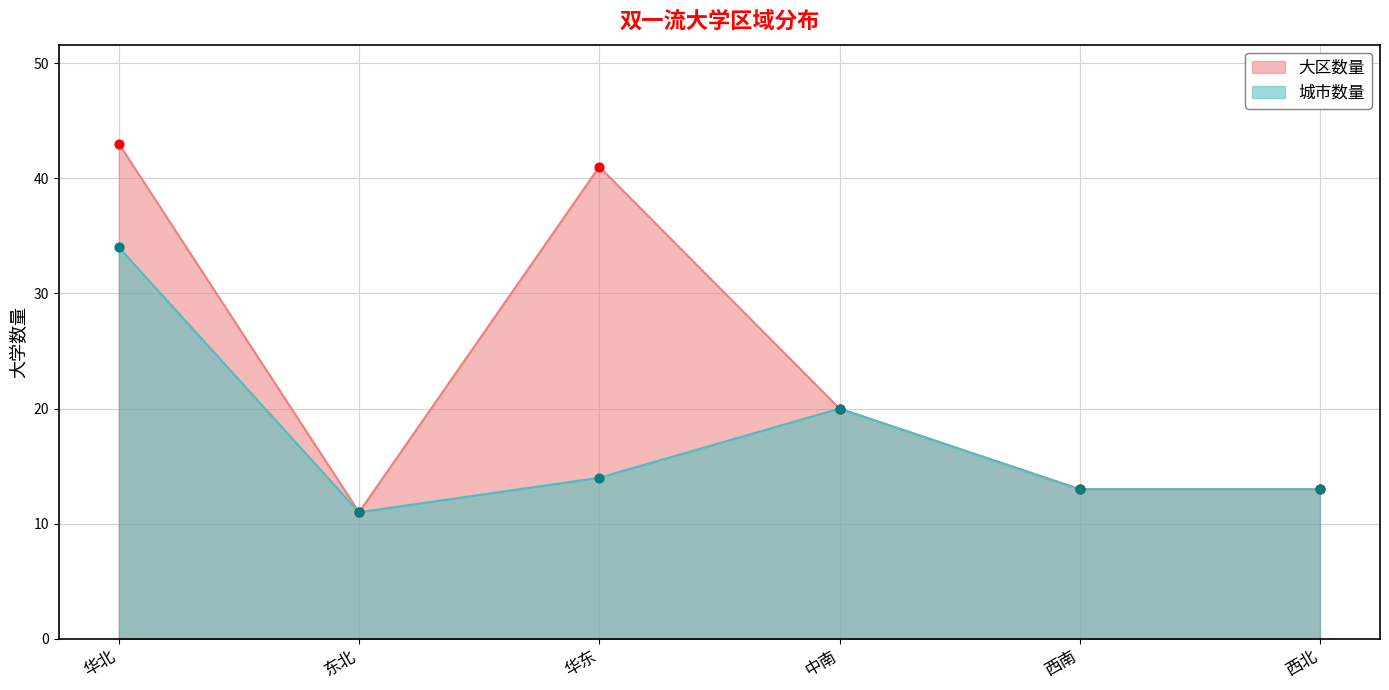

At which category is the sum across all series the highest?

华北